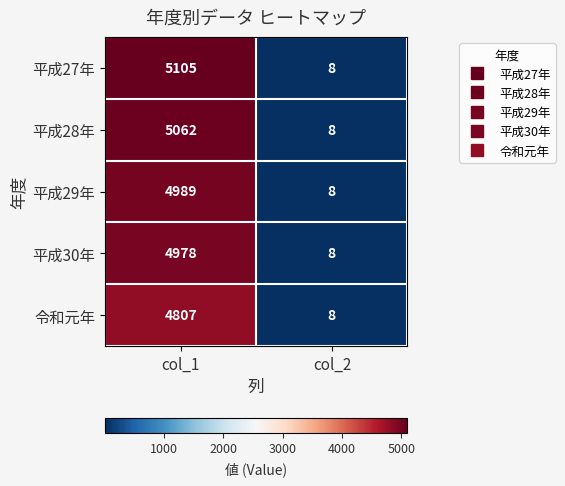

Between col_1 and col_2, which series saw the biggest shift?

平成27年